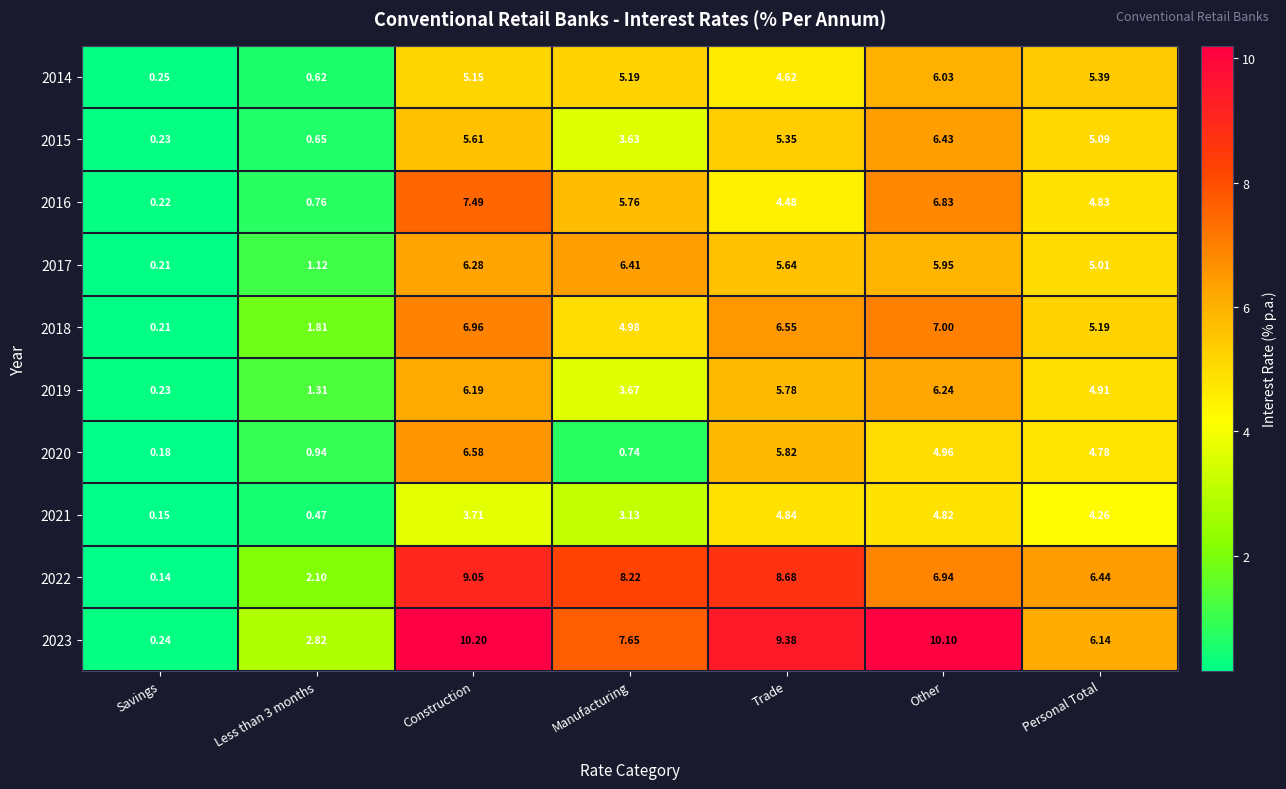

How many data points in 2019 are above 4?

4